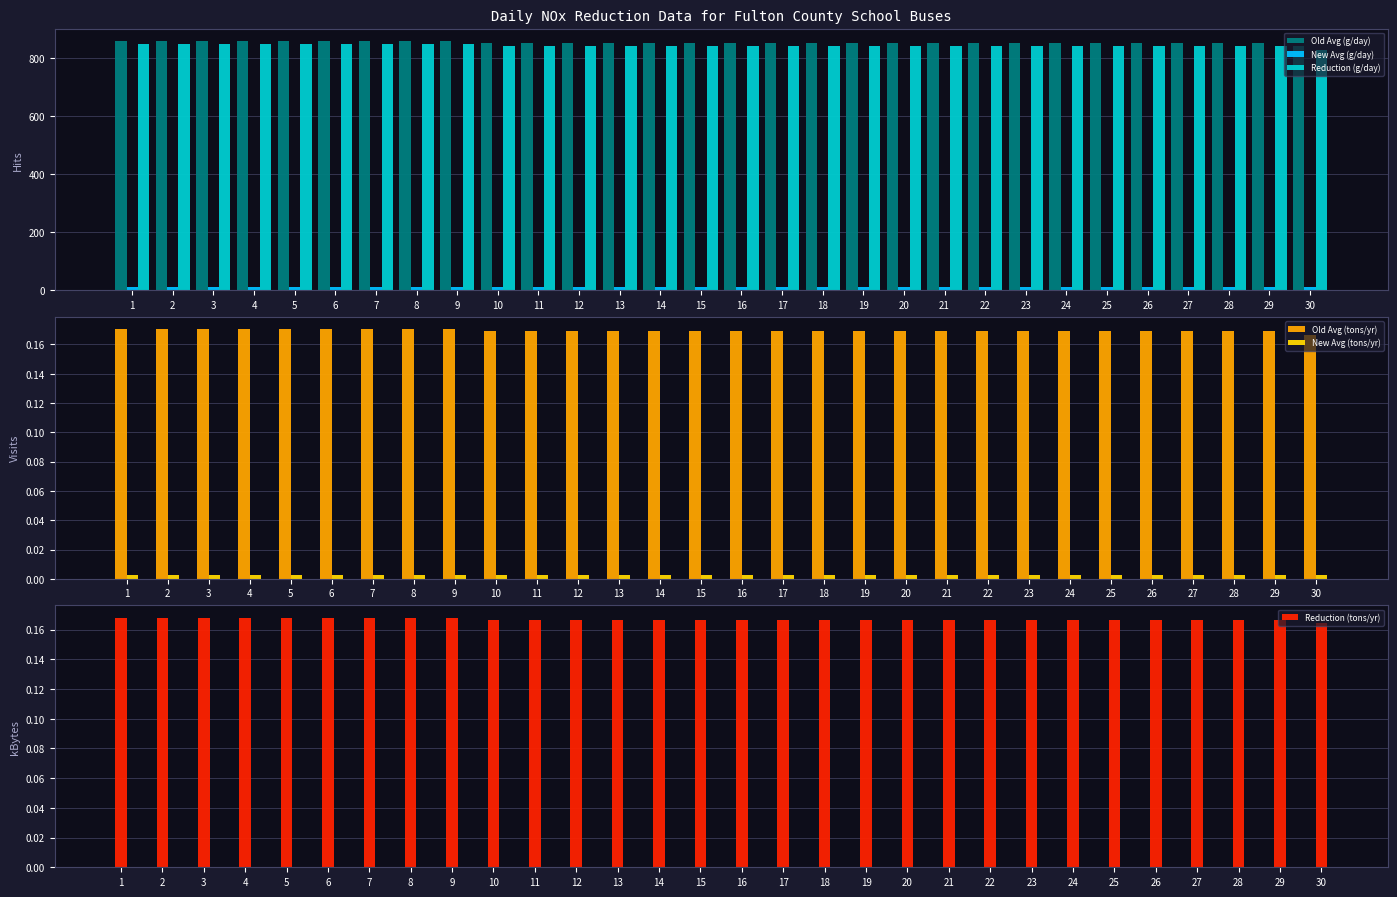

What is the average value of the Old Avg (g/day) series?

853.7